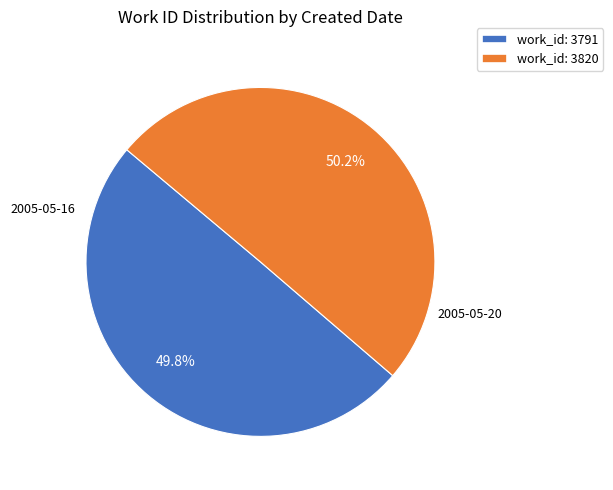

Is there any slice that represents more than half of the pie?

Yes